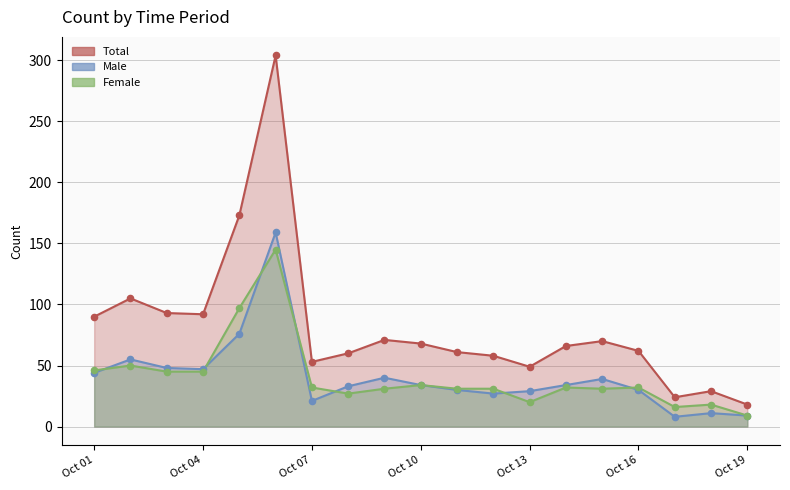

At how many categories does at least one series exceed 239?

1